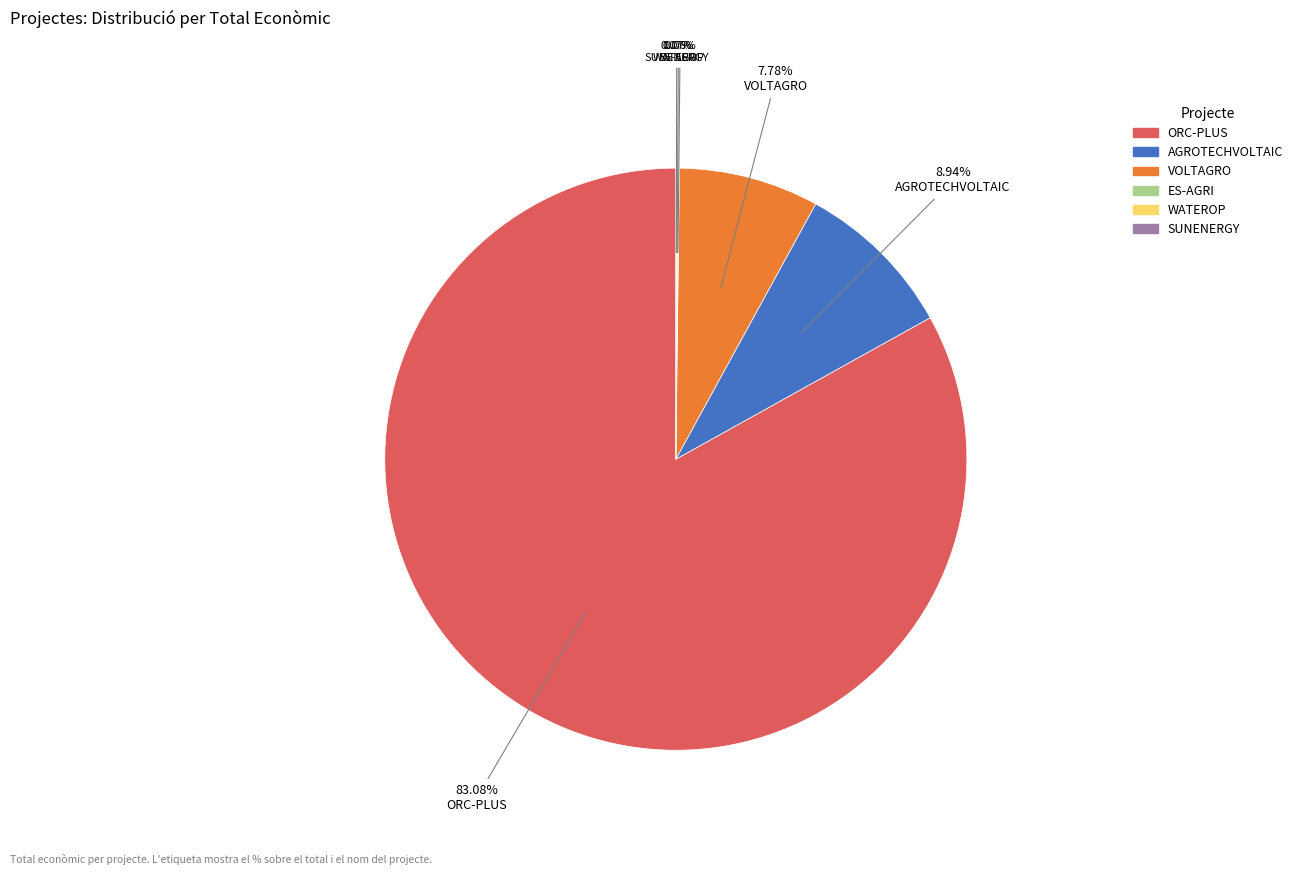

To the nearest percent, what portion does ORC-PLUS represent?

83%